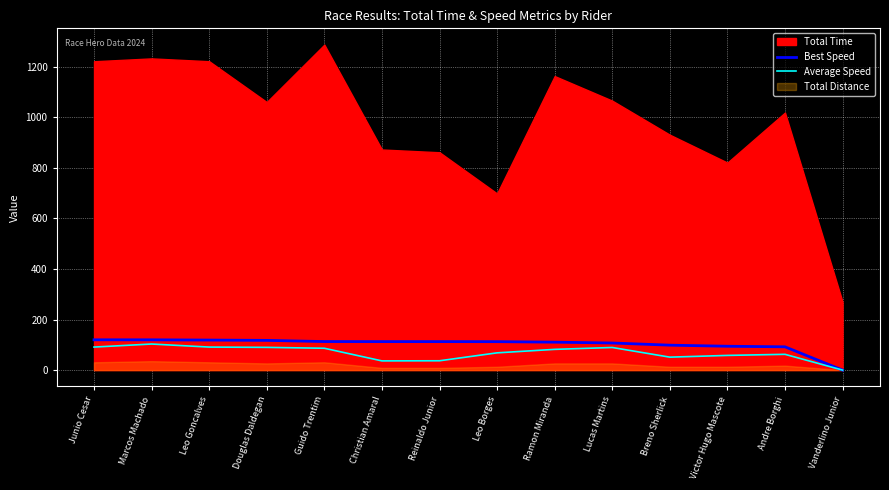

What is the difference between the second highest and minimum values in the Average Speed series?

91.1